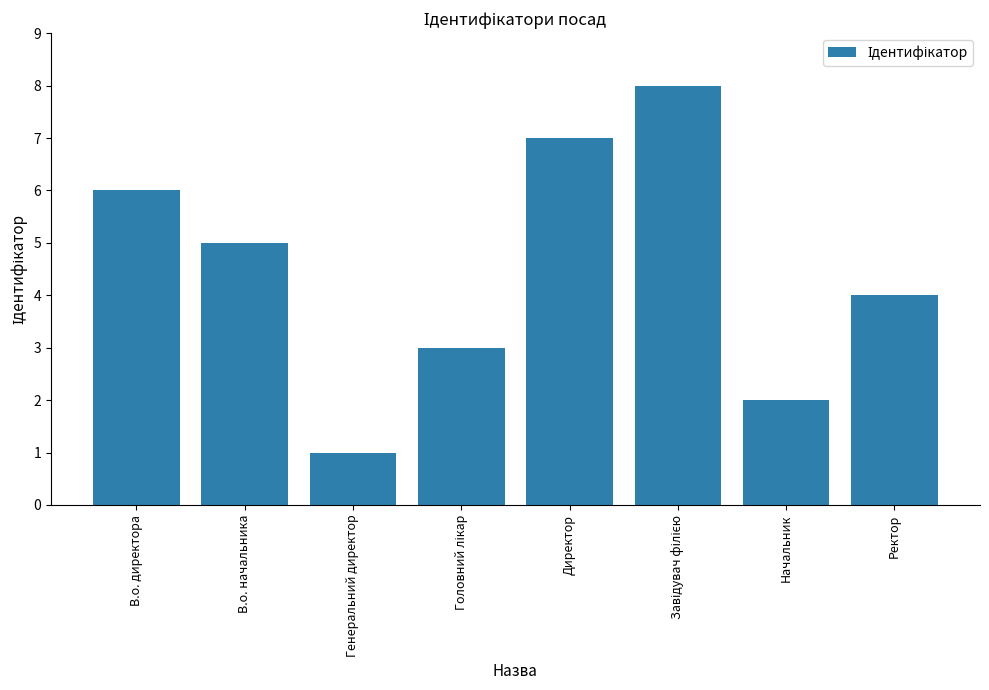

Which has a higher value, Генеральний директор or В.о. начальника?

В.о. начальника